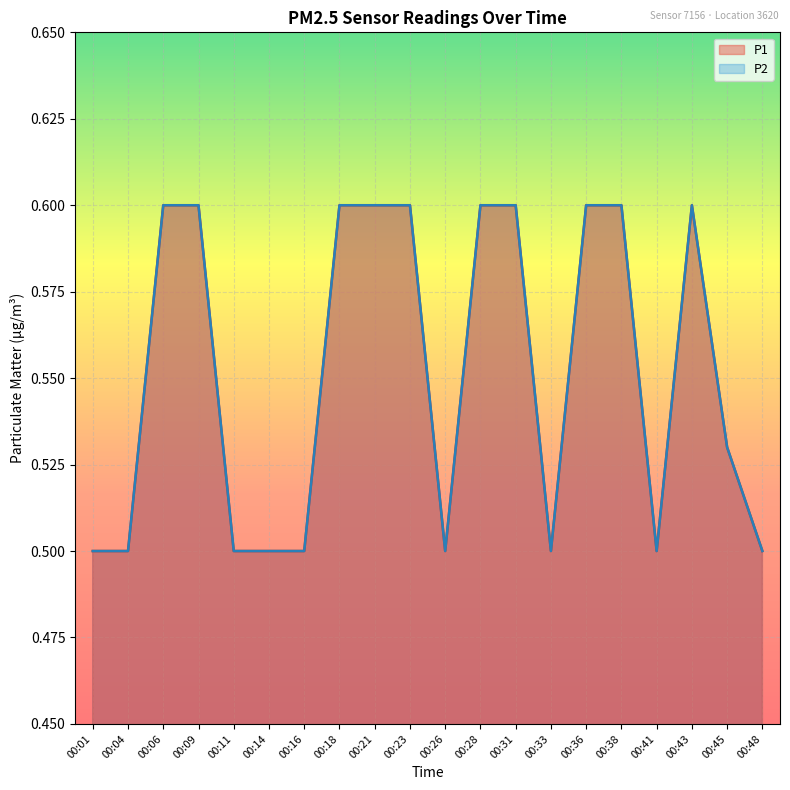

What is the average value of the P1 series?

0.6